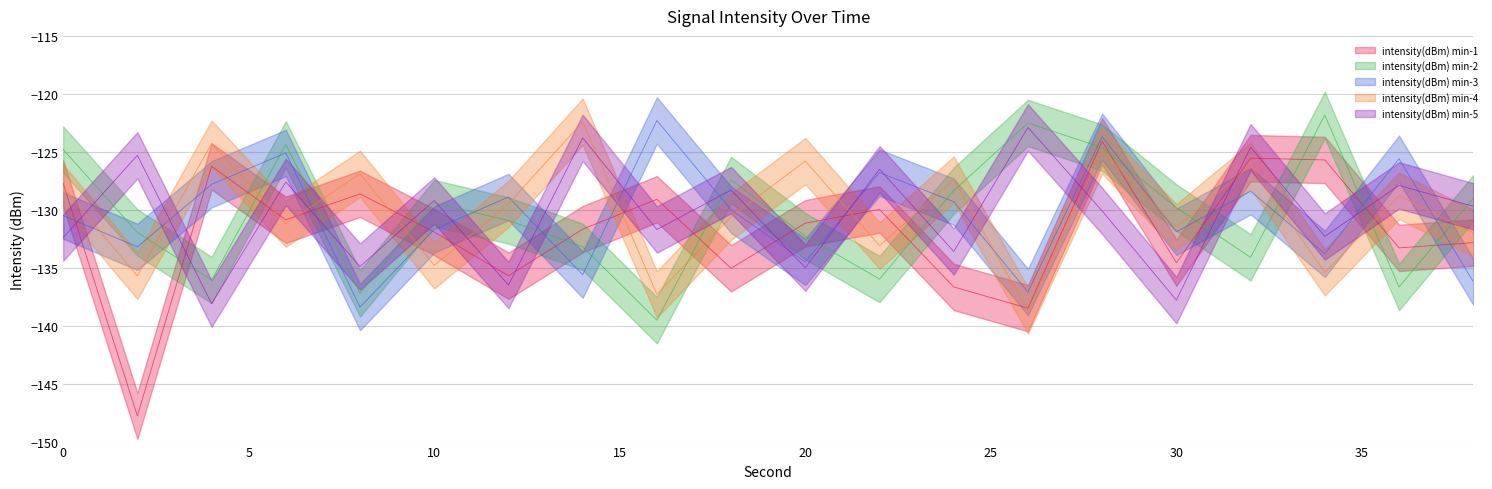

At how many categories does at least one series exceed -122?

1